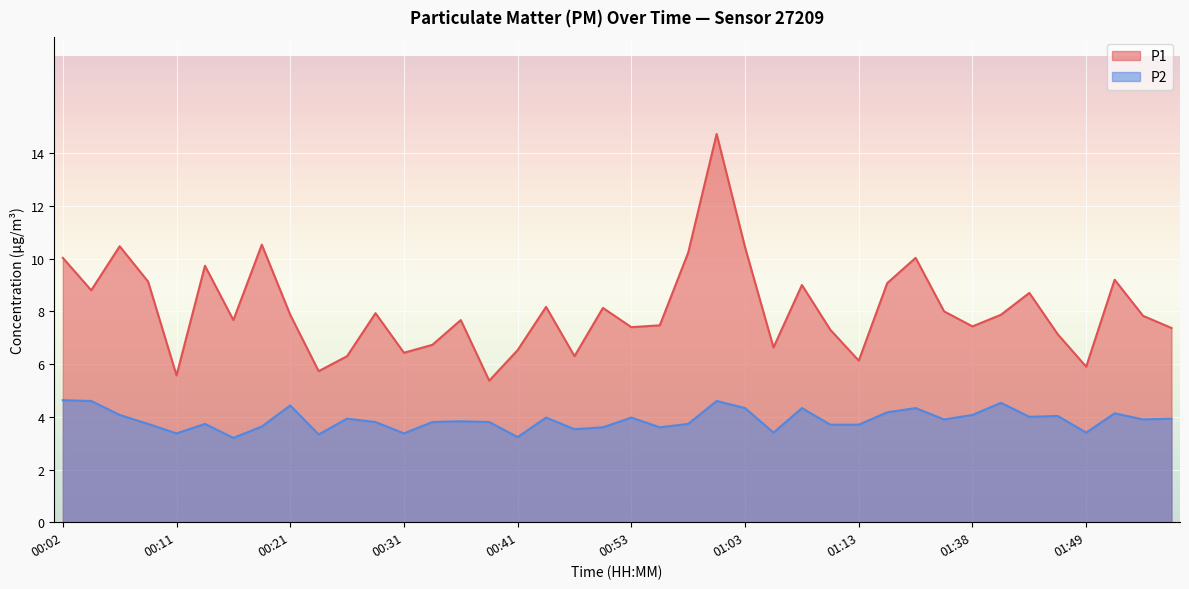

What is the smallest value displayed?

3.2